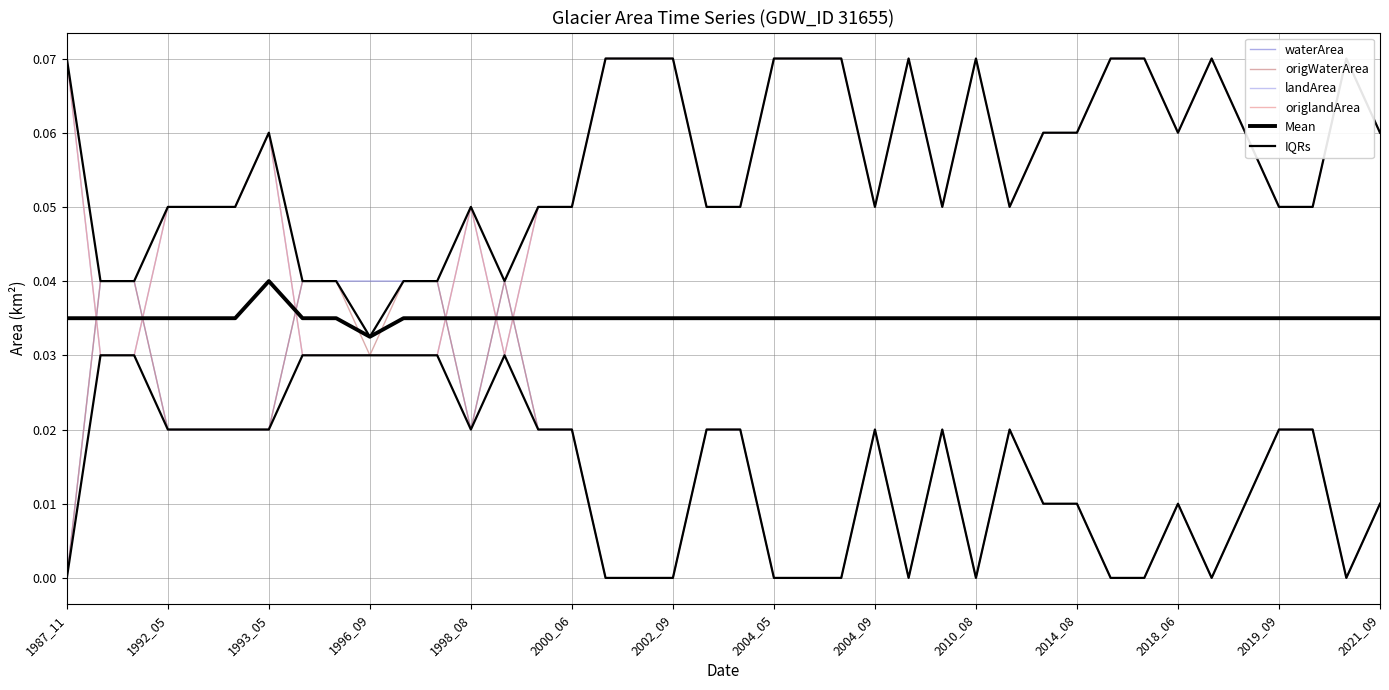

What is the difference between the highest and lowest values at 2010_08?

0.1